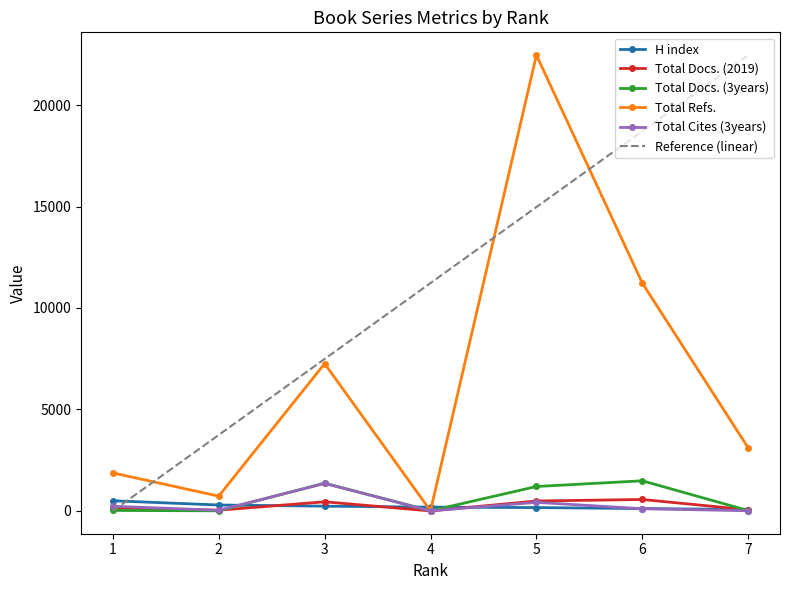

True or false: Total Refs. and Total Docs. (2019) intersect in this chart.

False